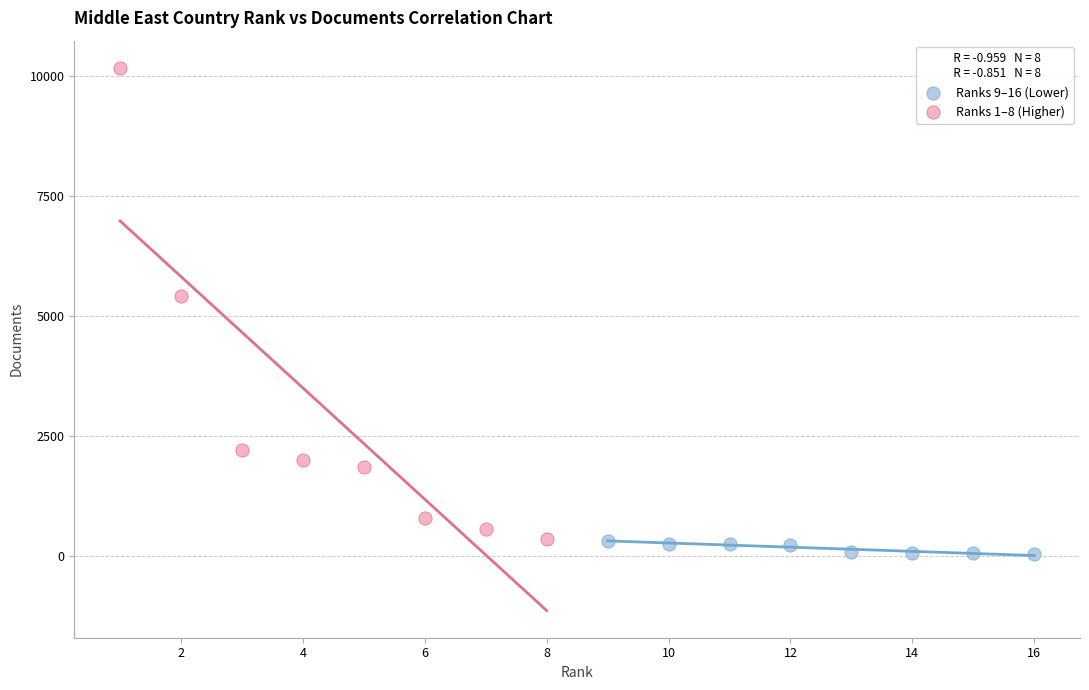

Which series has the widest spread of Y values?

Ranks 1–8 (Higher)